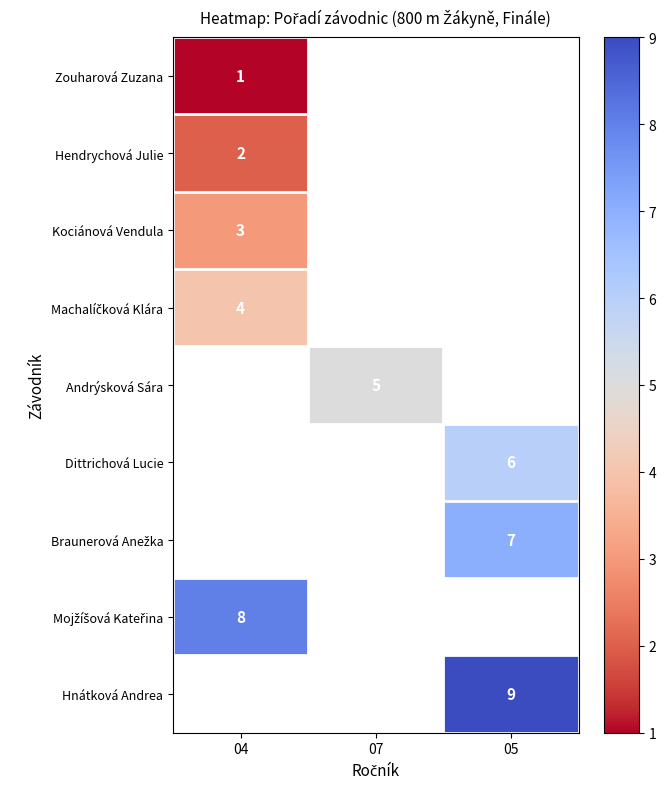

Between 05 and 04, which is larger?

04